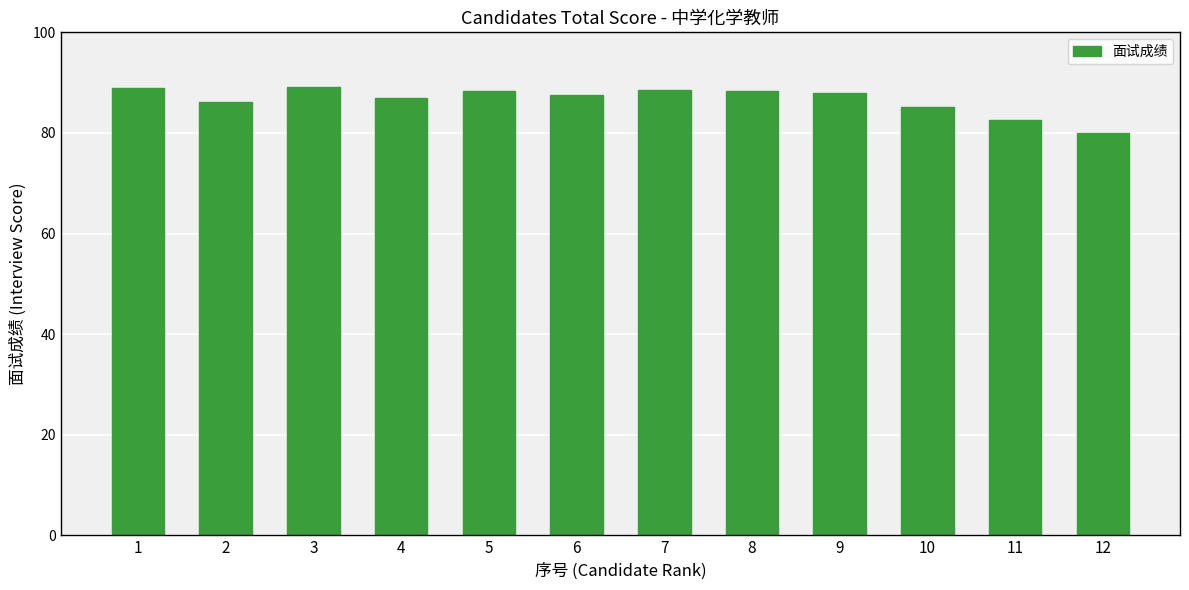

How many values are below 88?

6